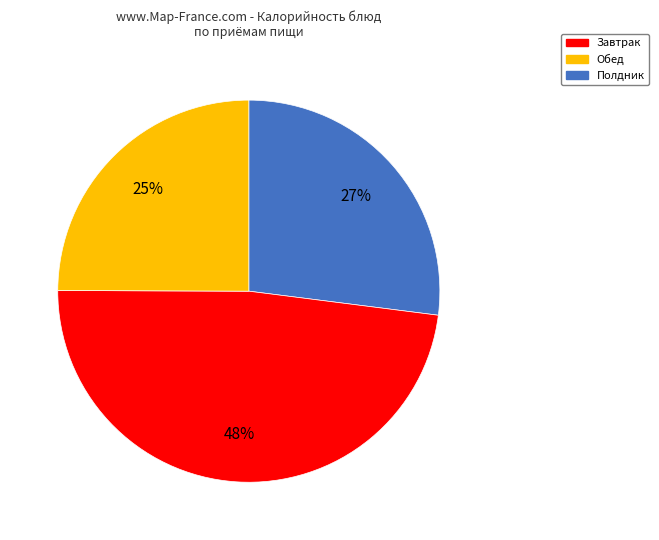

Combined, do Полдник and Завтрак account for over 50%?

Yes